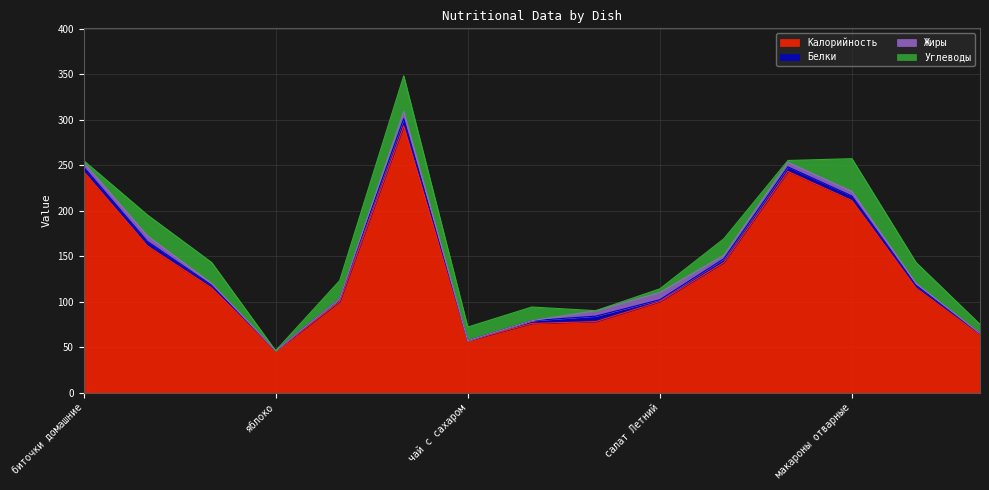

How many lines are shown in the chart?

4